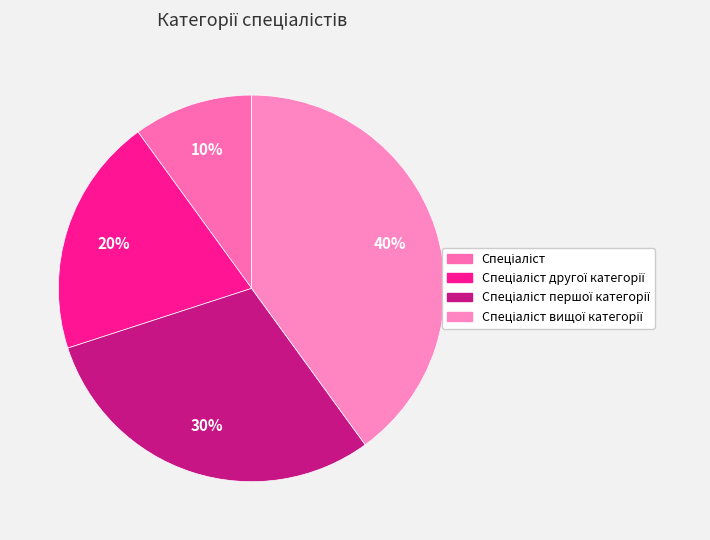

Which slice is the largest?

Спеціаліст вищої категорії